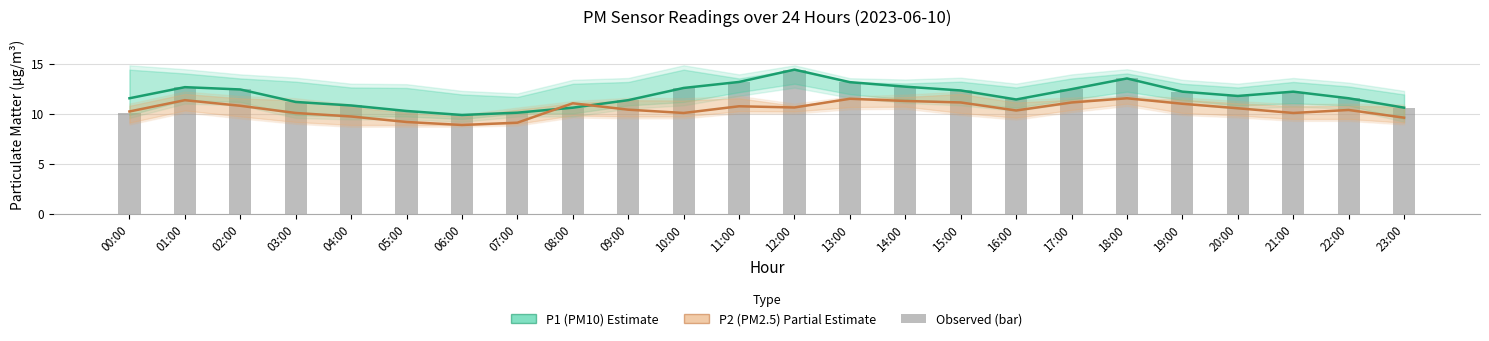

List the labels in order of P2 (PM2.5) value, smallest first.

06:00, 07:00, 05:00, 23:00, 04:00, 03:00, 10:00, 21:00, 00:00, 16:00, 22:00, 09:00, 20:00, 12:00, 11:00, 02:00, 19:00, 08:00, 15:00, 17:00, 14:00, 01:00, 13:00, 18:00